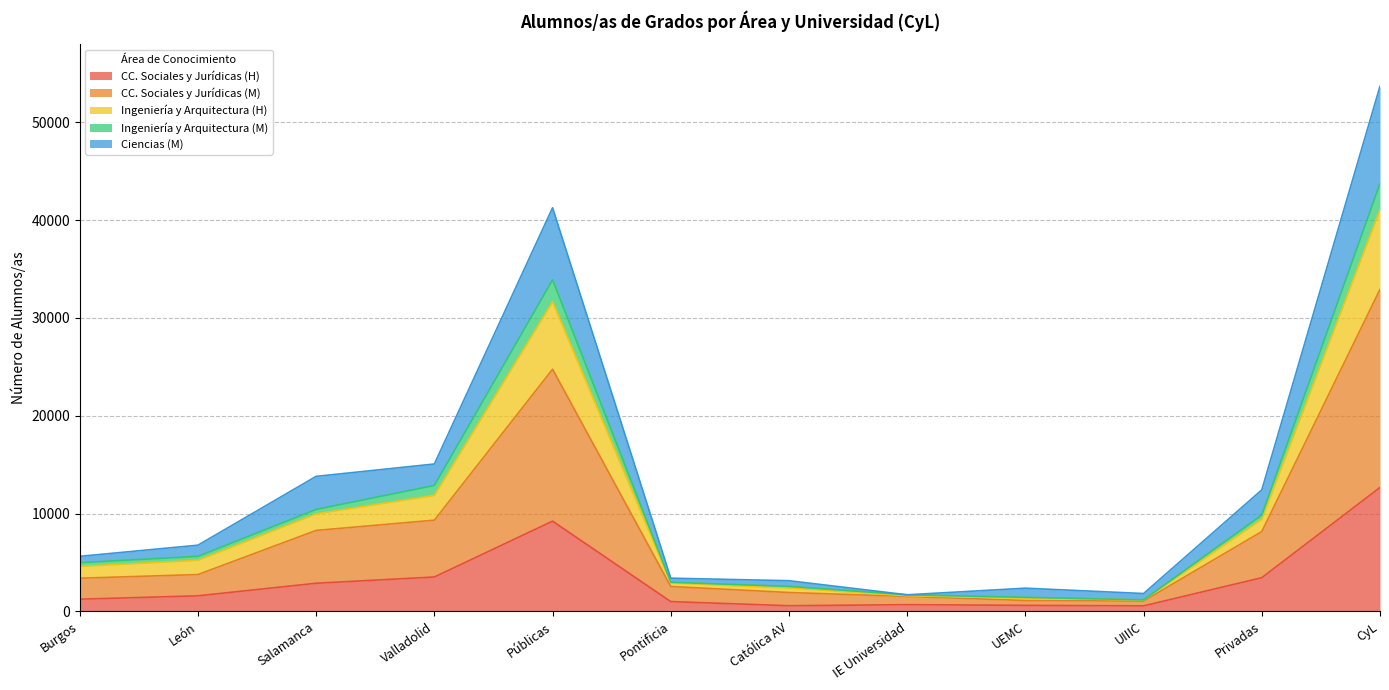

What is the highest value of the CC. Sociales y Jurídicas (H) series?

12665